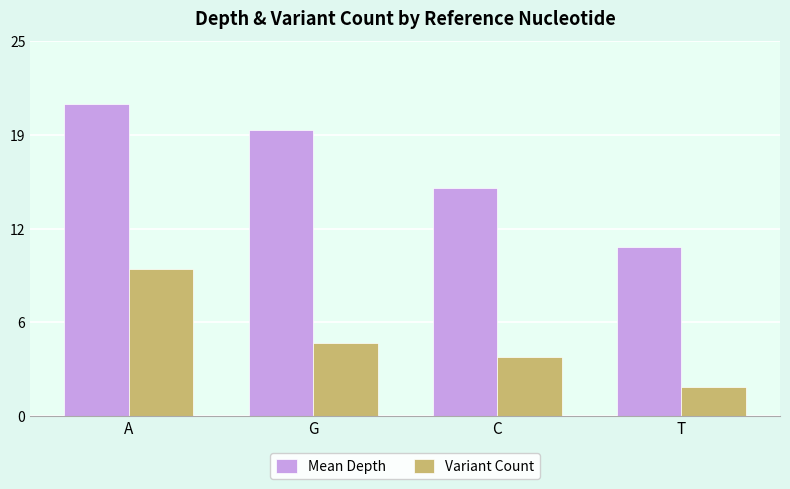

What position from the left is C?

3